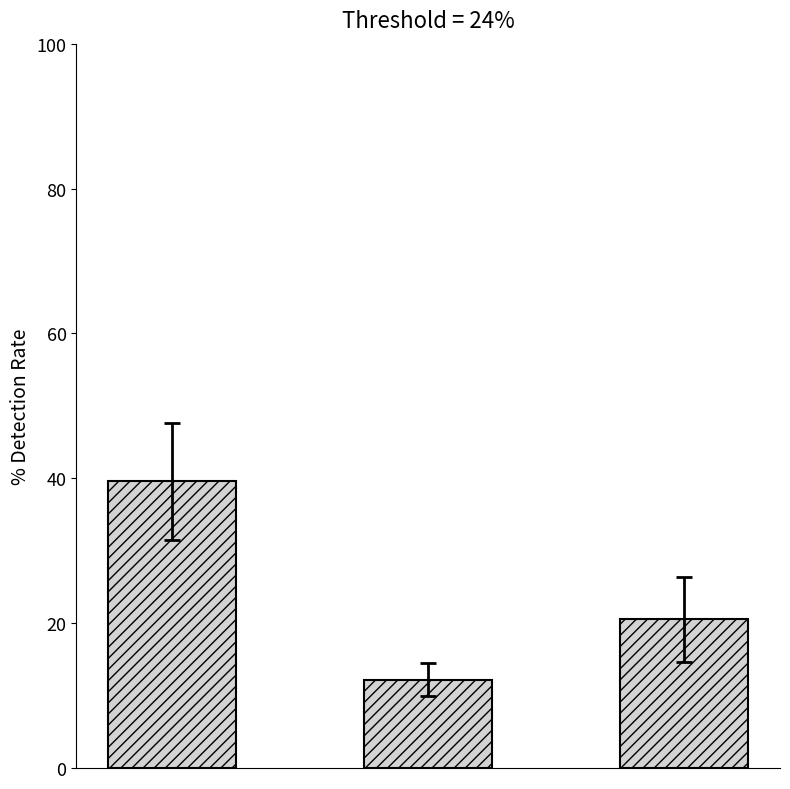

What is the sum of all values?

72.3